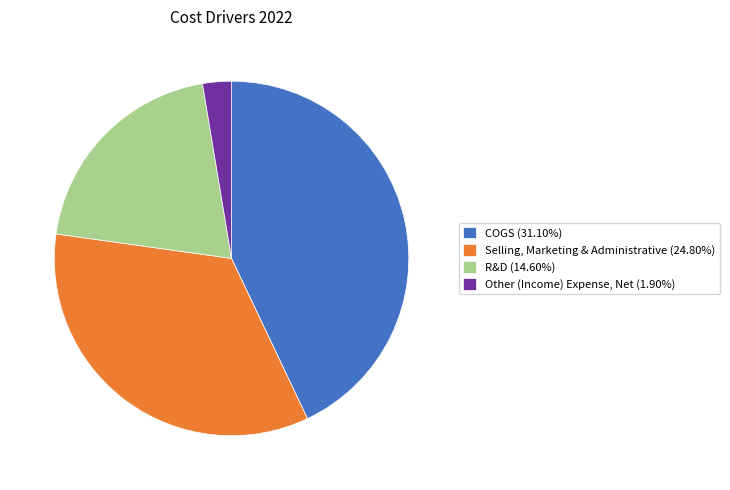

How many segments does this pie chart have?

4